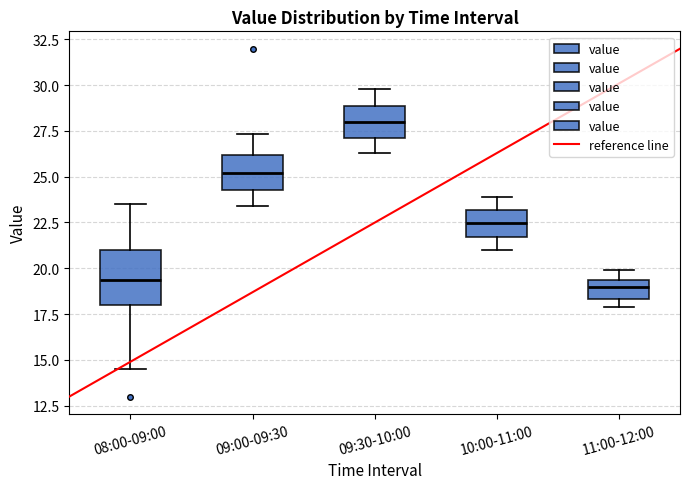

Which box is the tallest, from its lower edge to its upper edge?

08:00-09:00